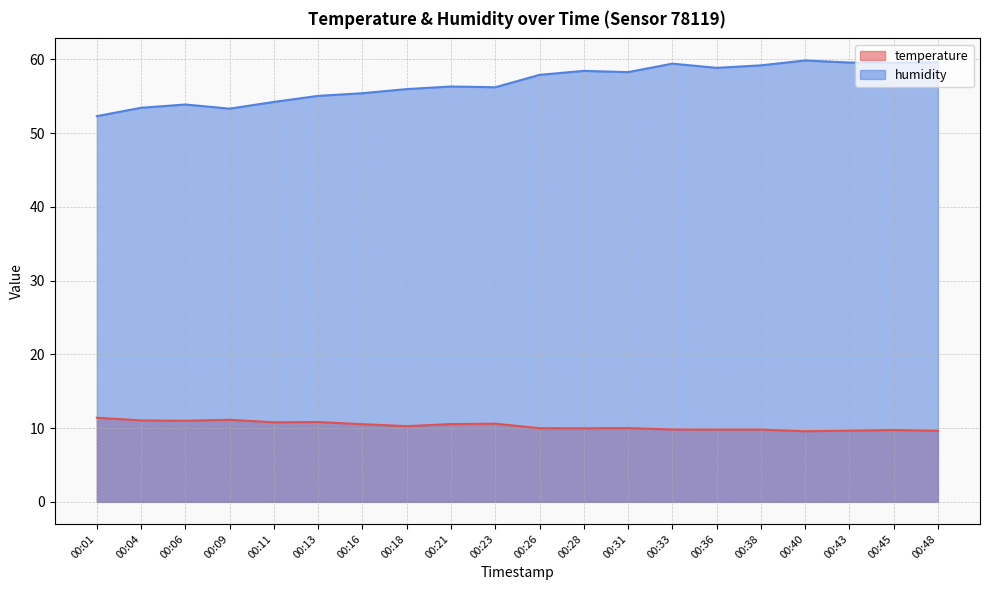

What is the difference between the humidity values at 00:48 and 00:09?

6.3